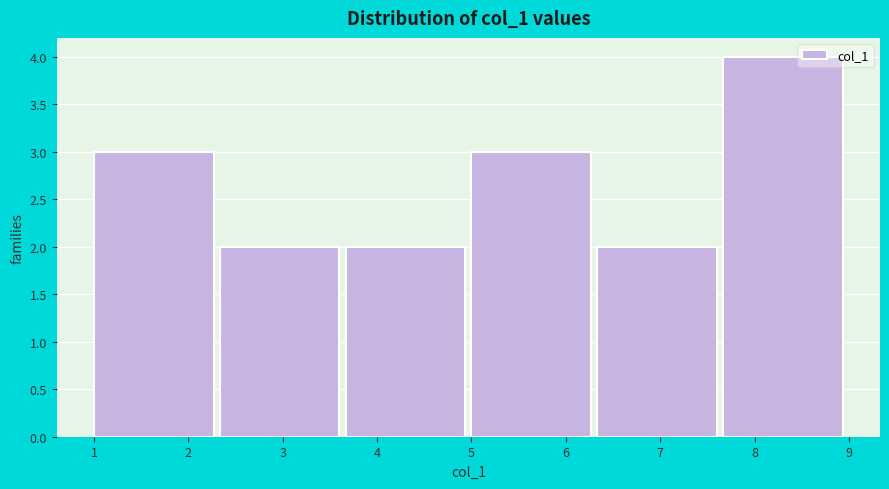

What is the height of the bar covering 1.0 to 2.3 on the x-axis? Neither the bar edges nor the heights are printed on the chart, so give them approximately, as read against the axes.

3